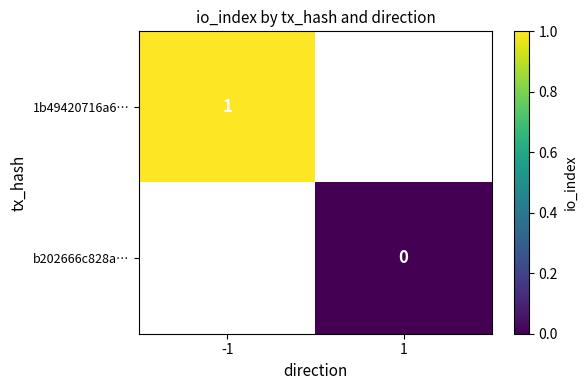

The value of 1b49420716a6… at -1 is 0.5. True or false?

False